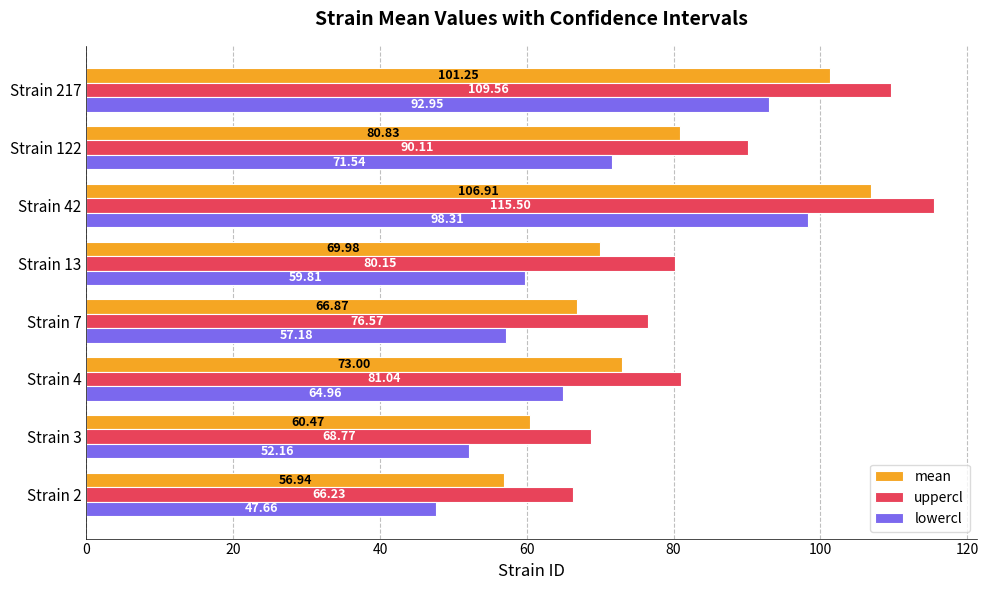

Rank the series by their maximum value, from highest to lowest.

uppercl, mean, lowercl